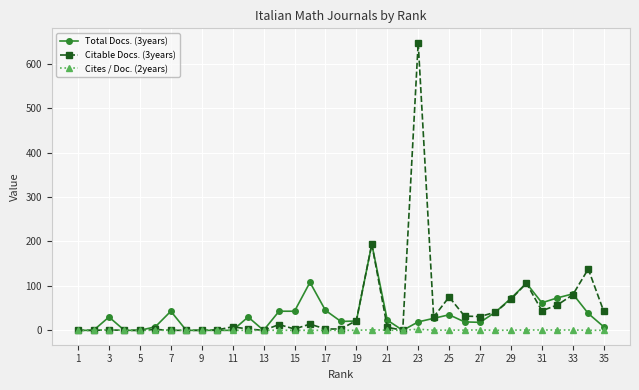

Which series has the widest spread of values?

Citable Docs. (3years)